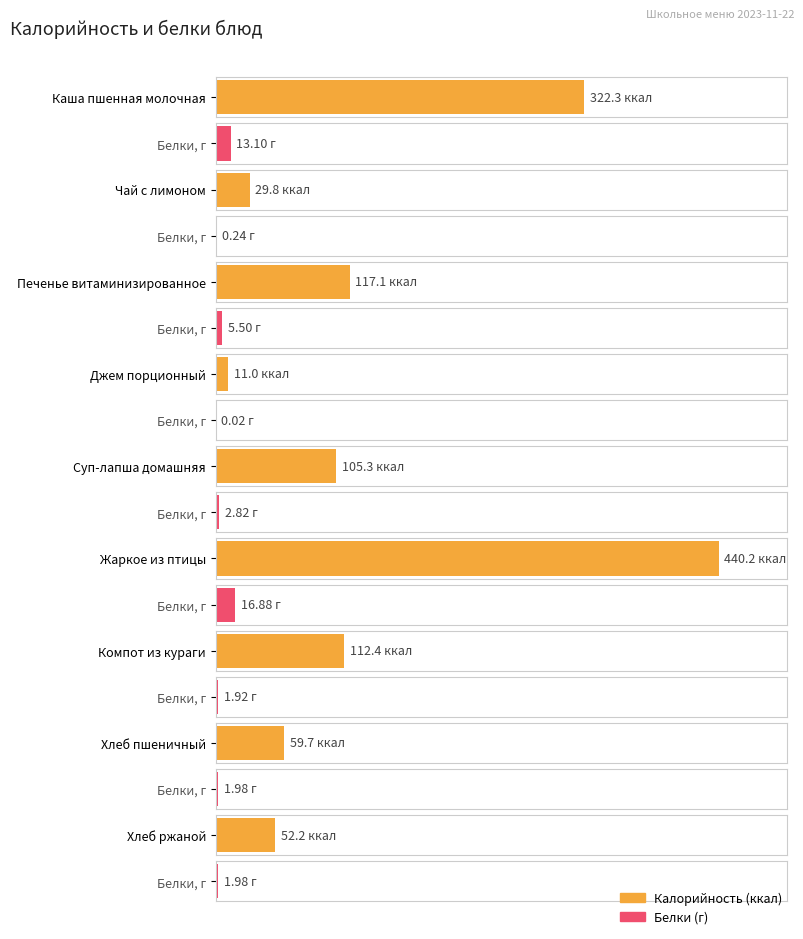

Reading left to right, what are all the values shown in this chart?

Калорийность: 322.3	29.8	117.1	11.0	105.3	440.2	112.4	59.7	52.2
Белки: 13.1	0.2	5.5	0.0	2.8	16.9	1.9	2.0	2.0